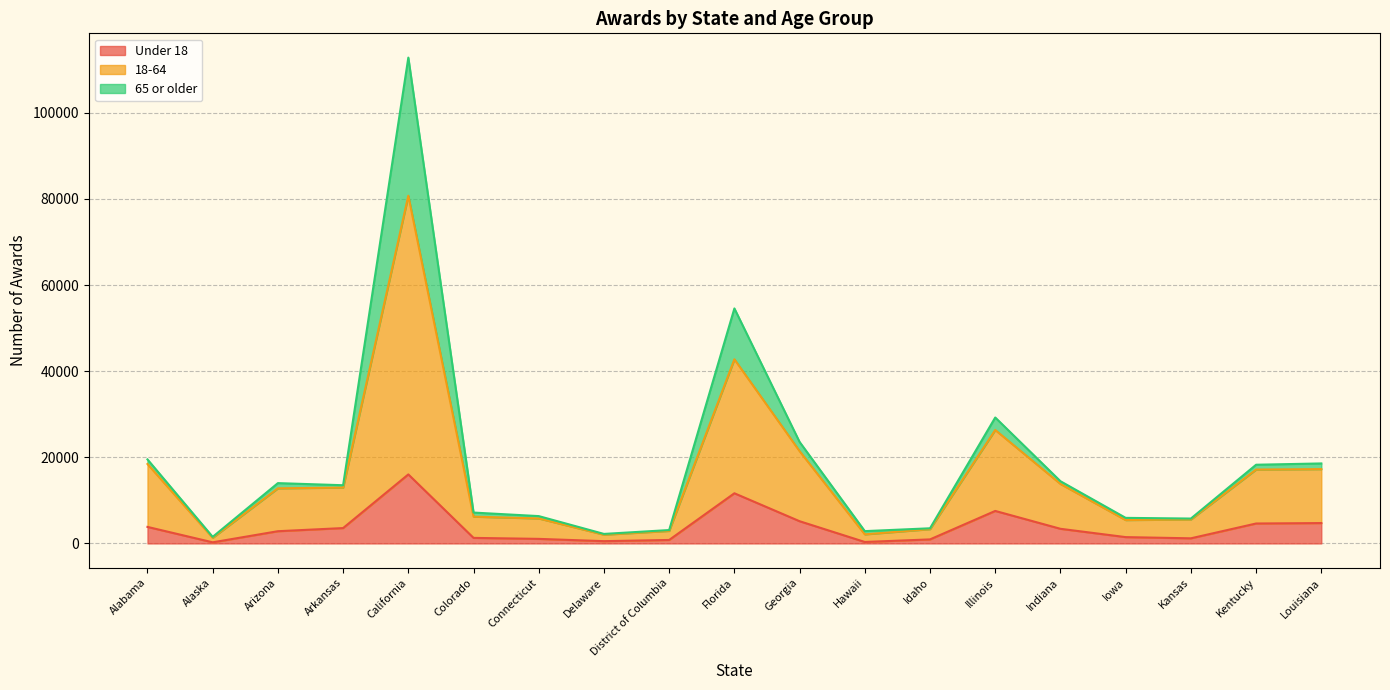

Is it true that Under 18 equals 465 at District of Columbia?

False